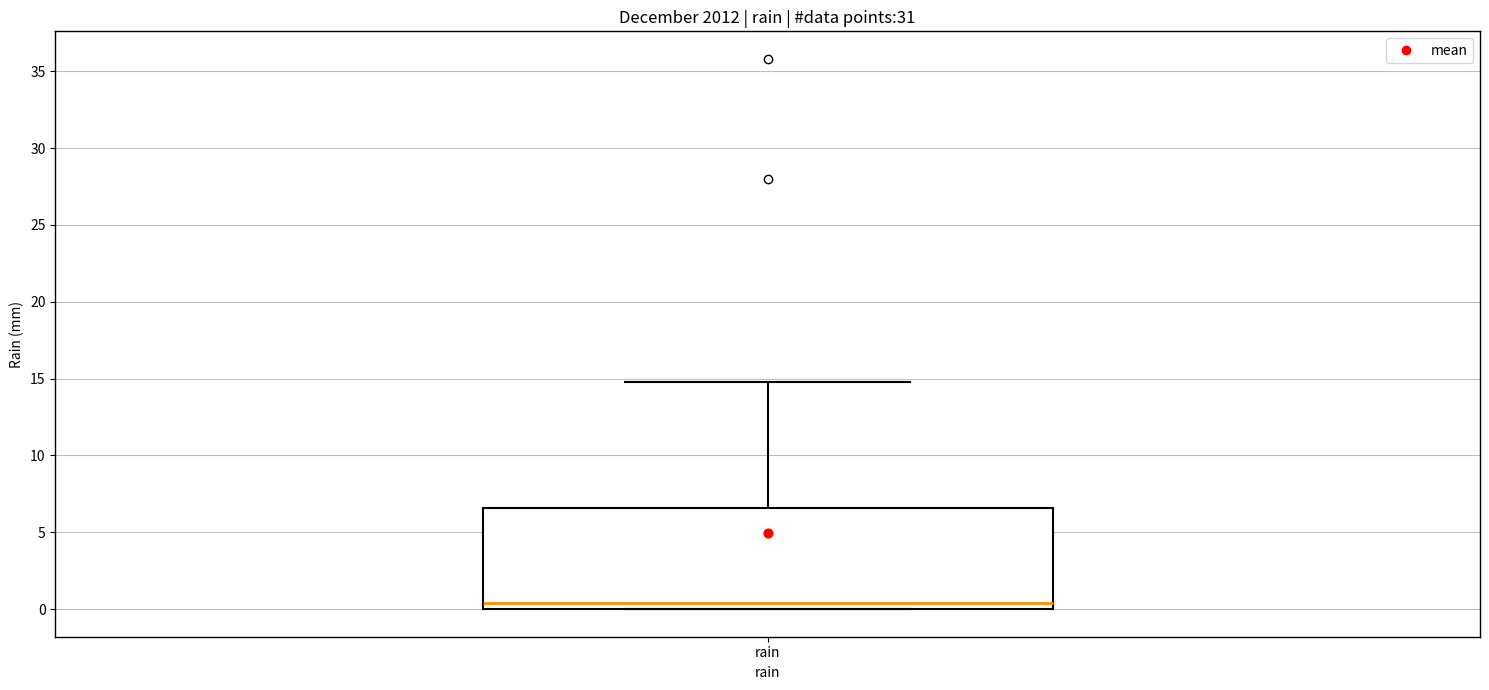

Transcribe this box plot: give where the median line is, the range the box spans, and where the two whiskers end, as read against the y-axis. The values are not printed on the chart, so give them approximately, as read against the axis.

median 0.5, box 0.0 to 6.5, whiskers 0.0 to 15.0